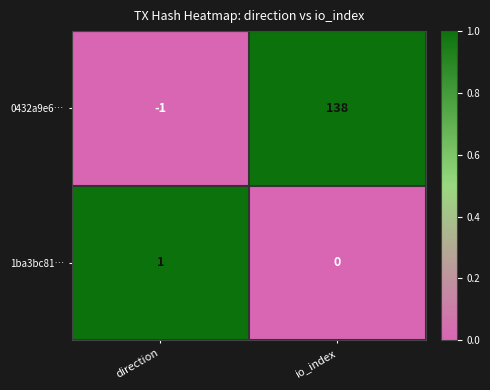

Reading left to right, what are all the values shown in this chart?

0432a9e6…: direction=-1	io_index=138
1ba3bc81…: direction=1	io_index=0